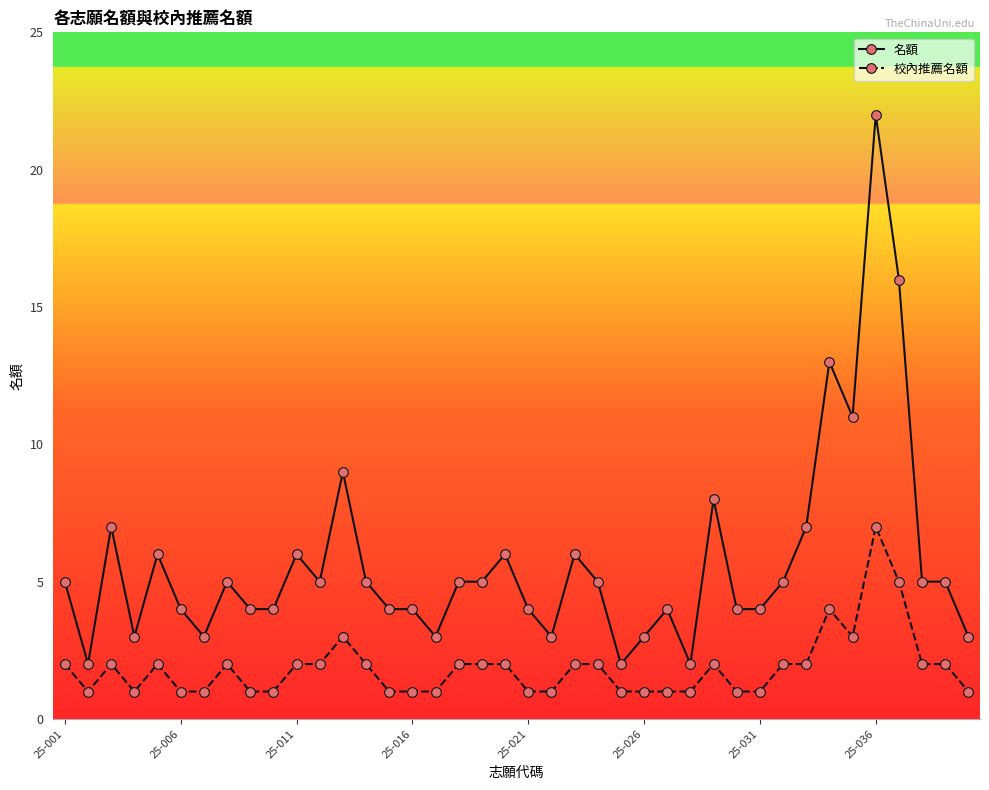

What is the maximum value shown in the chart?

22